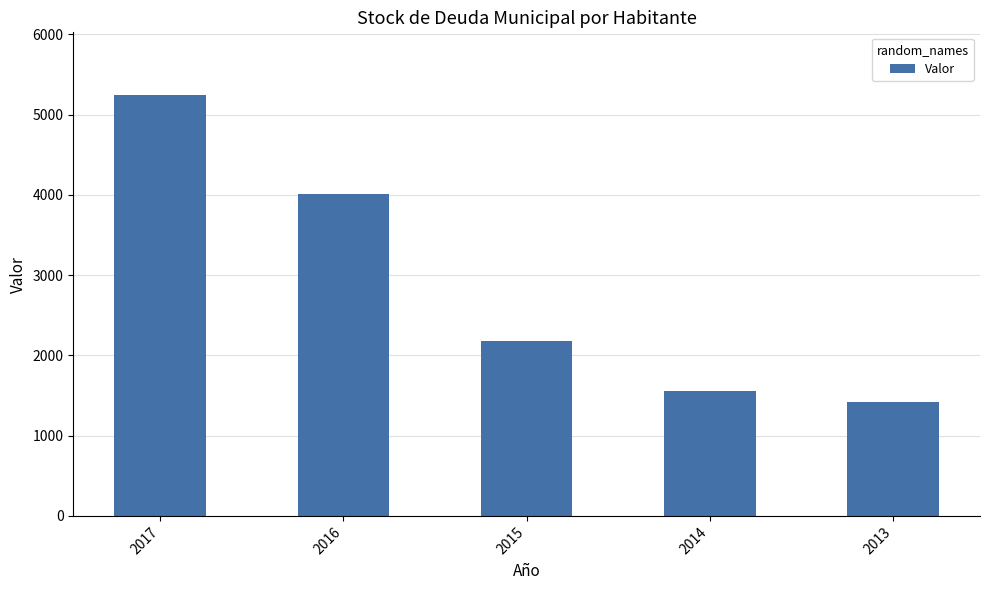

What is the value of the 5th bar from the left?

1417.9